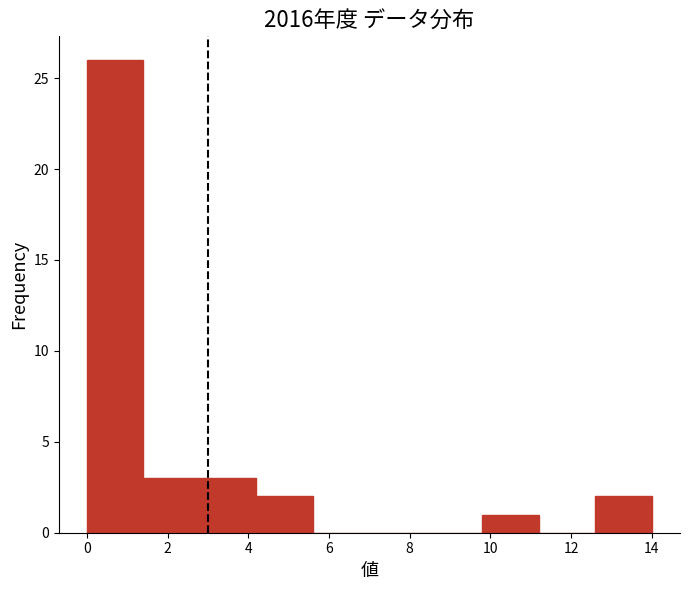

Reading left to right, transcribe this chart: for each bar, give the range it covers on the x-axis and its height. The values are not printed on the chart, so give them approximately, as read against the axis.

0.0 to 1.4: 26
1.4 to 2.8: 3
2.8 to 4.2: 3
4.2 to 5.6: 2
5.6 to 7.0: 0
7.0 to 8.4: 0
8.4 to 9.8: 0
9.8 to 11.2: 1
11.2 to 12.6: 0
12.6 to 14.0: 2